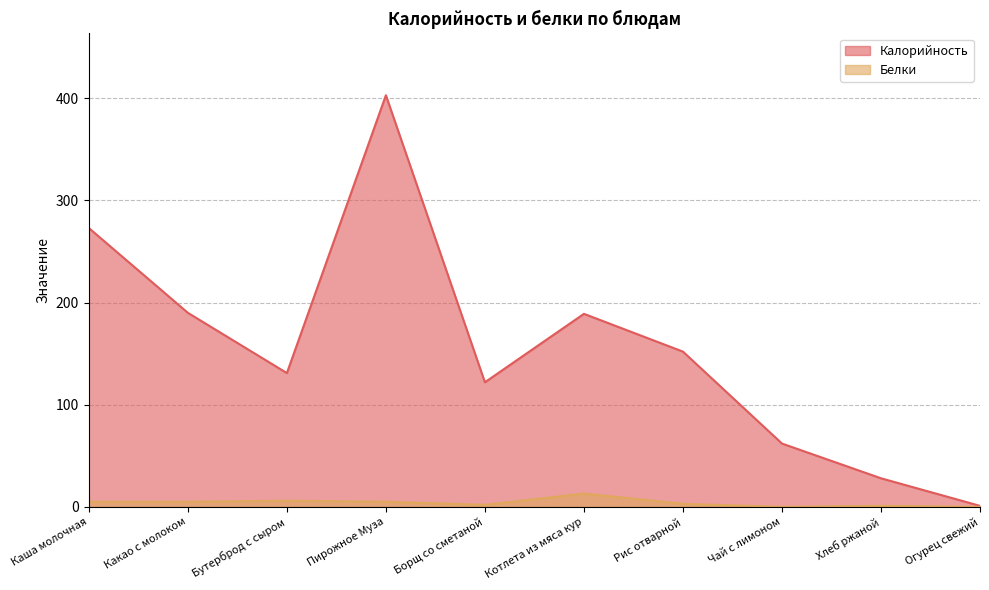

How many lines are shown in the chart?

2